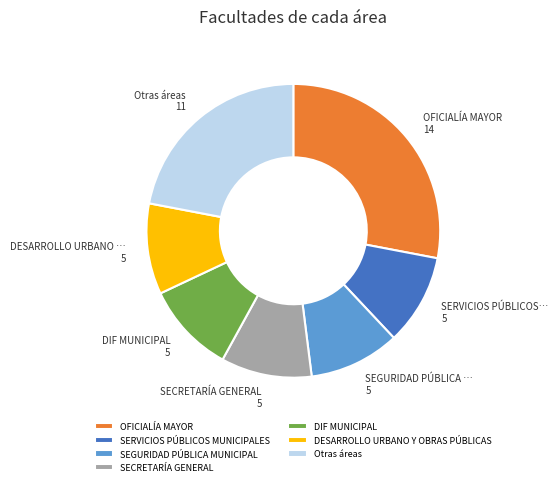

Approximately how many times larger is the value at OFICIALÍA MAYOR compared to SEGURIDAD PÚBLICA MUNICIPAL?

2.8